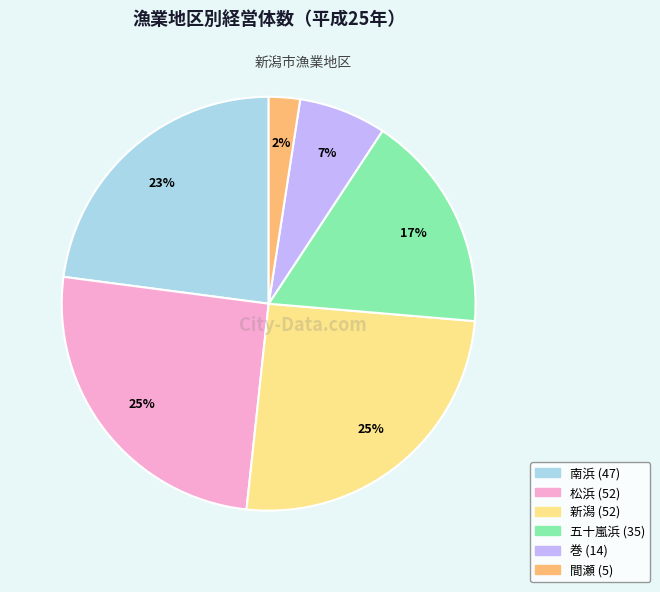

What is the ratio of the value at 新潟 to the value at 南浜?

1.1